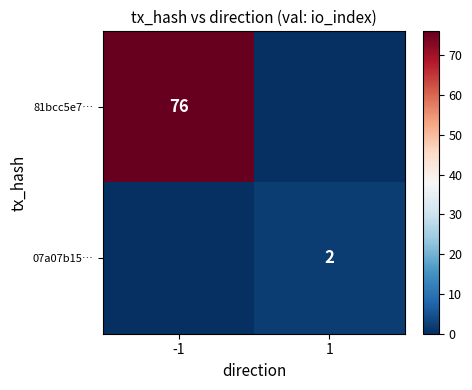

Is the value of 81bcc5e7… at -1 greater than the value of 07a07b15… at 1?

Yes